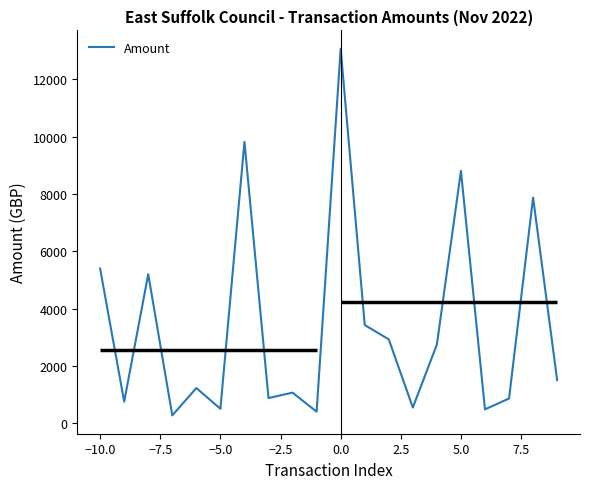

What is the maximum value shown in the chart?

13071.9